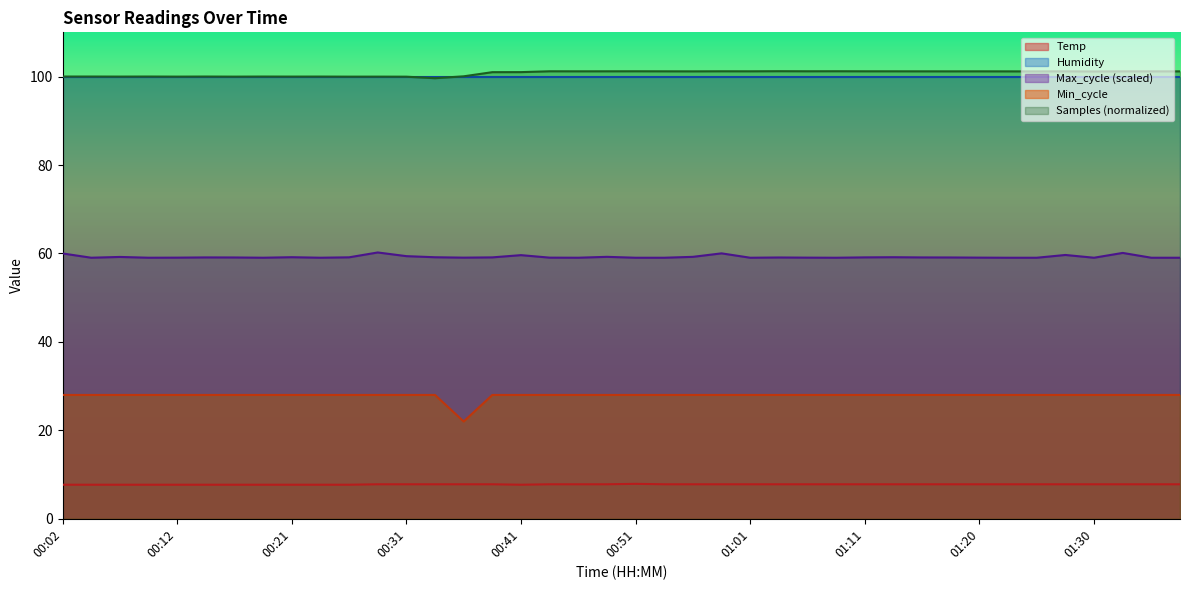

Where is the first local maximum?

00:51